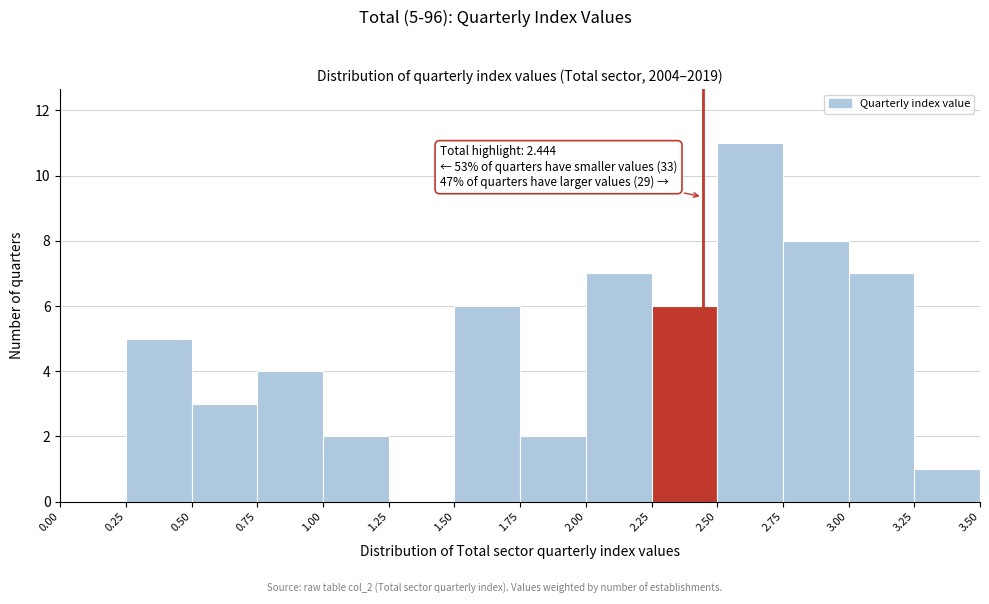

Which range on the x-axis has the tallest bar?

2.50 to 2.75